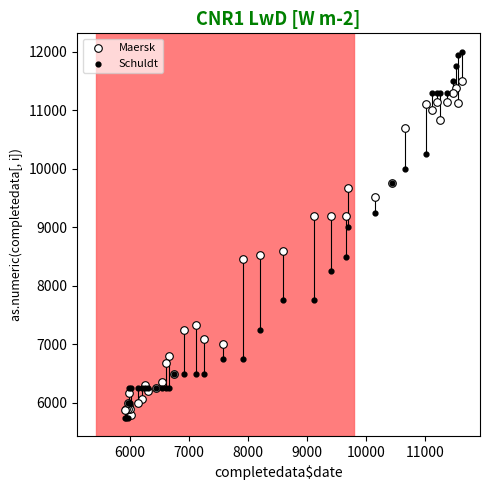

Which series contains the highest Y value?

Schuldt